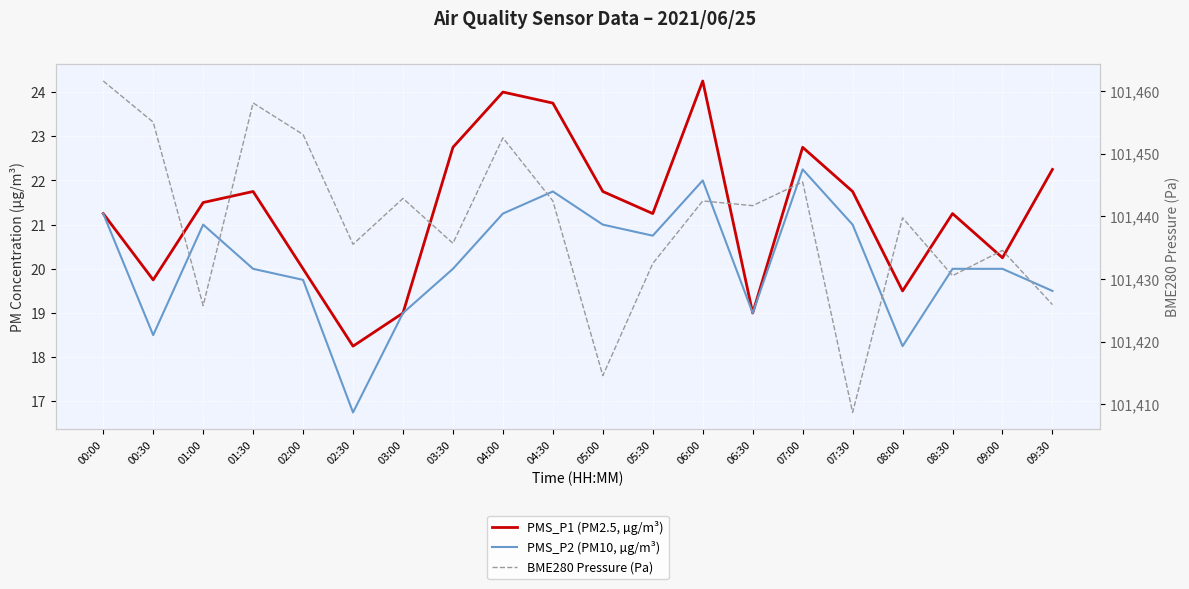

At which category is the sum across all series the highest?

00:00